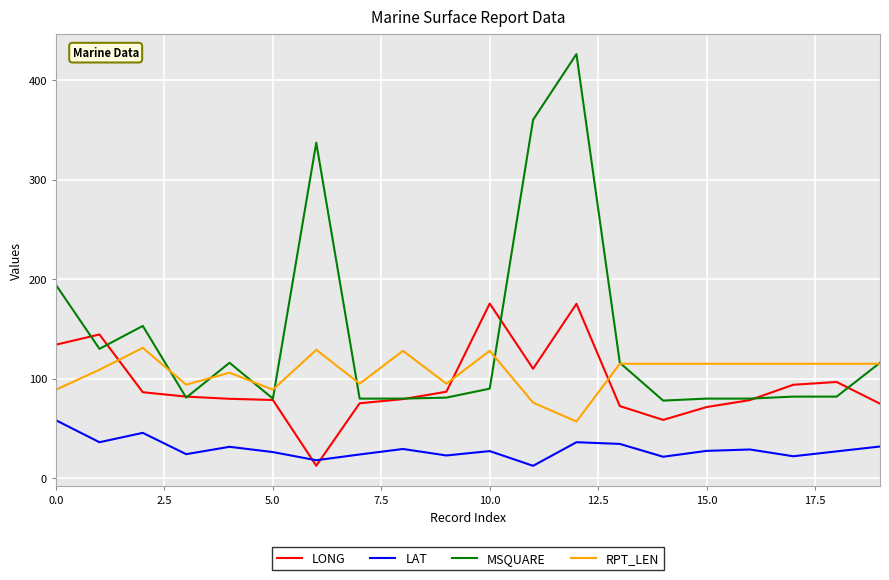

True or false: RPT_LEN and LAT intersect in this chart.

False